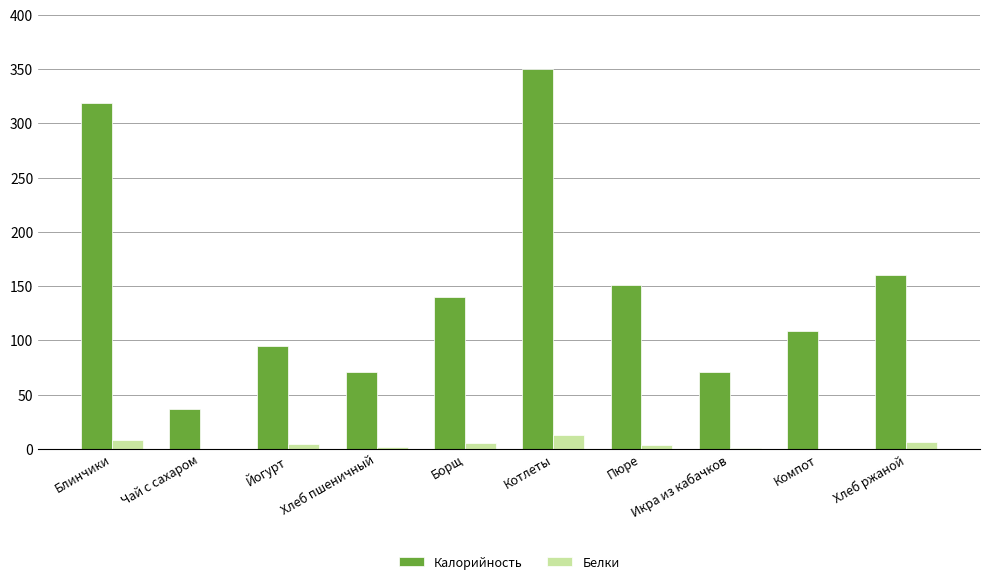

What is the total value across all series at Пюре?

154